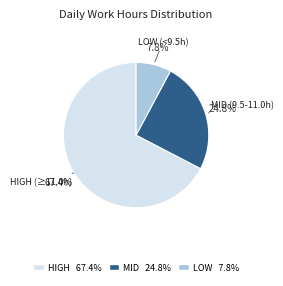

Is there a majority slice in this chart?

Yes